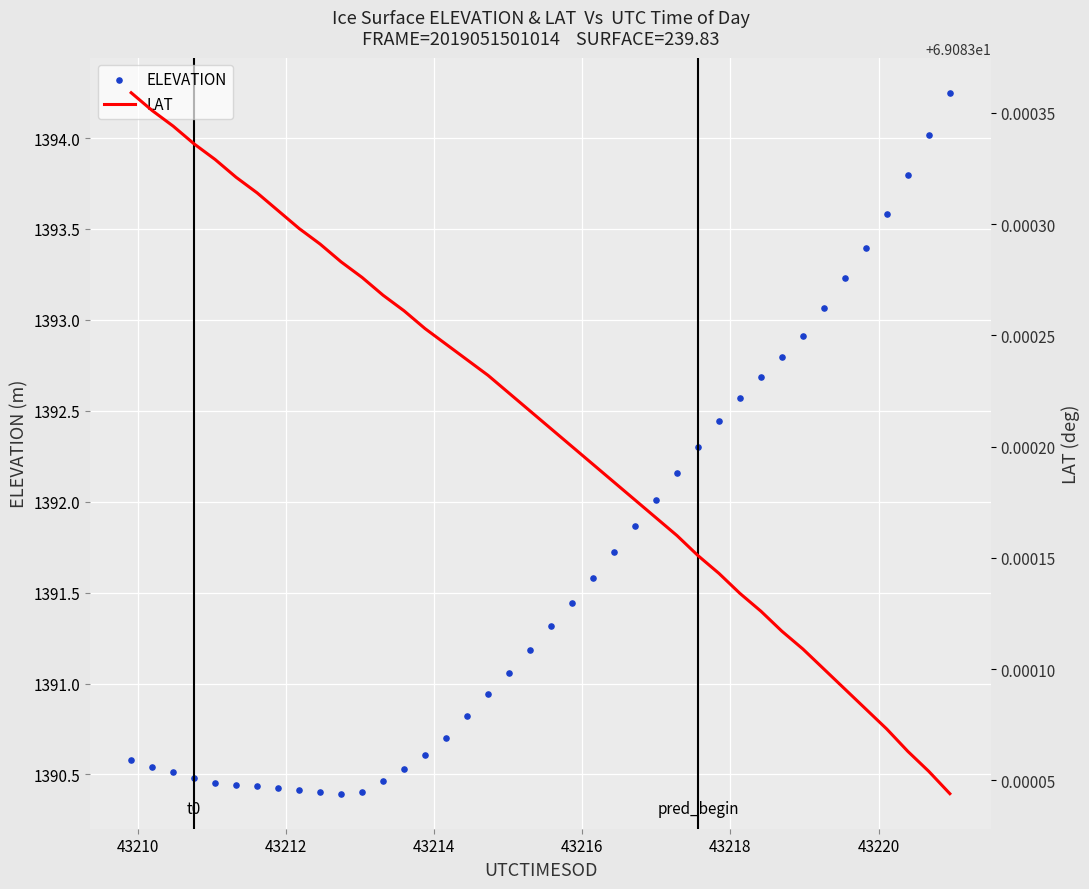

Which series has the largest total across all categories?

ELEVATION